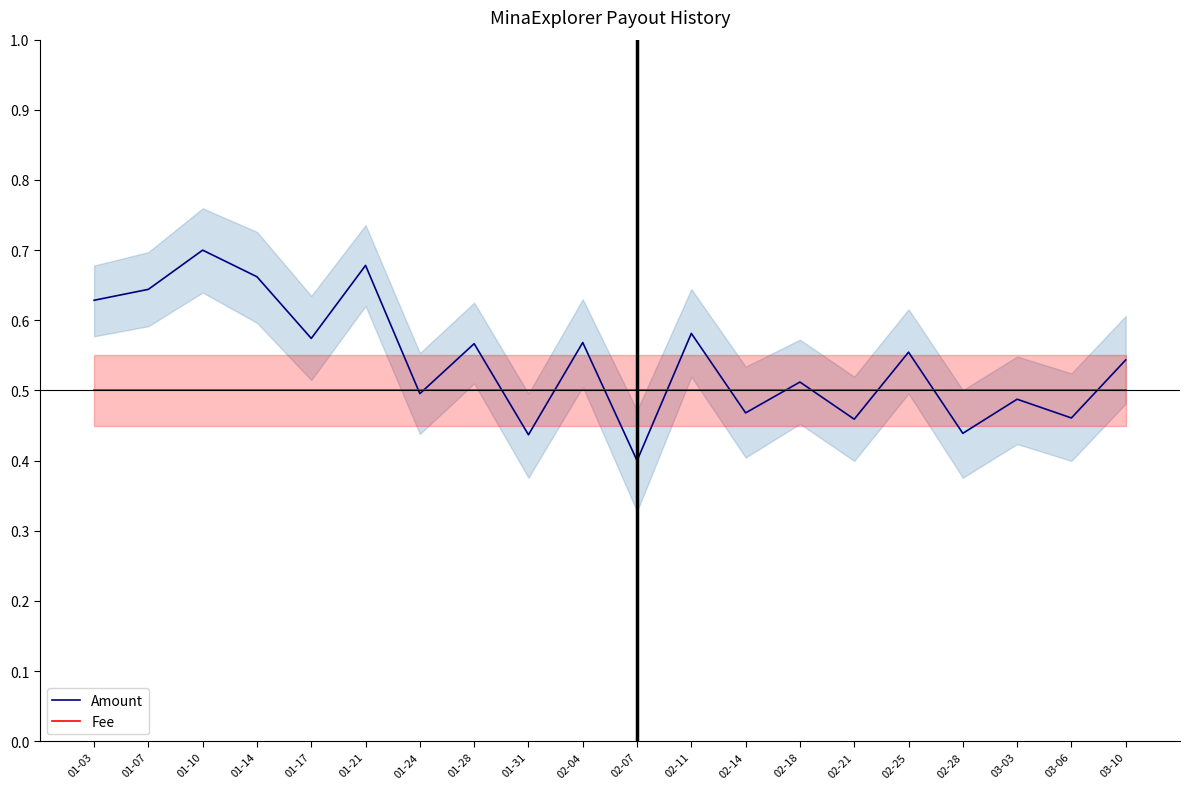

Reading left to right, transcribe all the data shown in this chart.

Amount: 01-03=0.6	01-07=0.6	01-10=0.7	01-14=0.7	01-17=0.6	01-21=0.7	01-24=0.5	01-28=0.6	01-31=0.4	02-04=0.6	02-07=0.4	02-11=0.6	02-14=0.5	02-18=0.5	02-21=0.5	02-25=0.6	02-28=0.4	03-03=0.5	03-06=0.5	03-10=0.5
Fee: 01-03=0.5	01-07=0.5	01-10=0.5	01-14=0.5	01-17=0.5	01-21=0.5	01-24=0.5	01-28=0.5	01-31=0.5	02-04=0.5	02-07=0.5	02-11=0.5	02-14=0.5	02-18=0.5	02-21=0.5	02-25=0.5	02-28=0.5	03-03=0.5	03-06=0.5	03-10=0.5